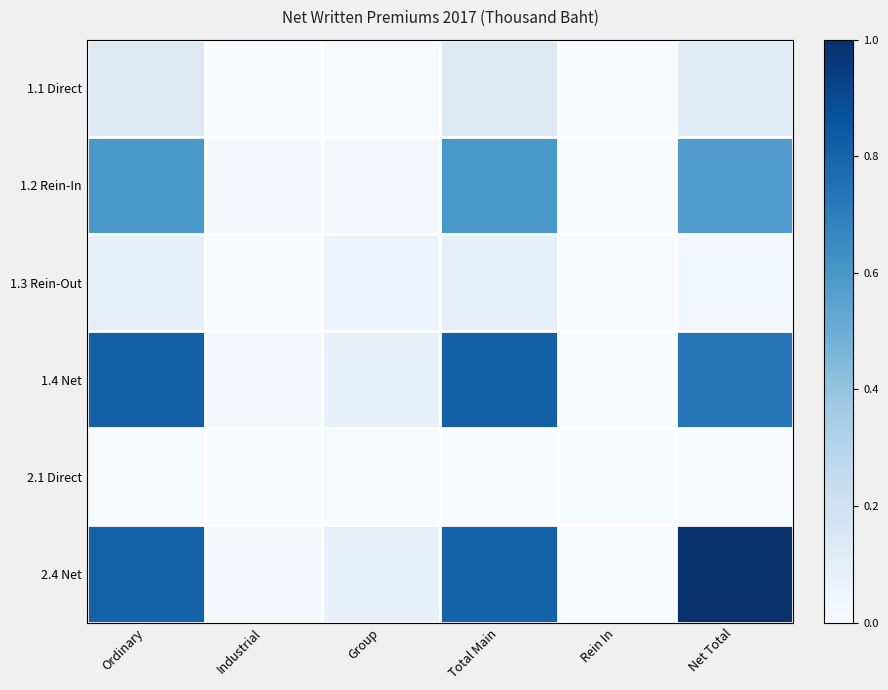

What is the total value across all series at Group?

0.2